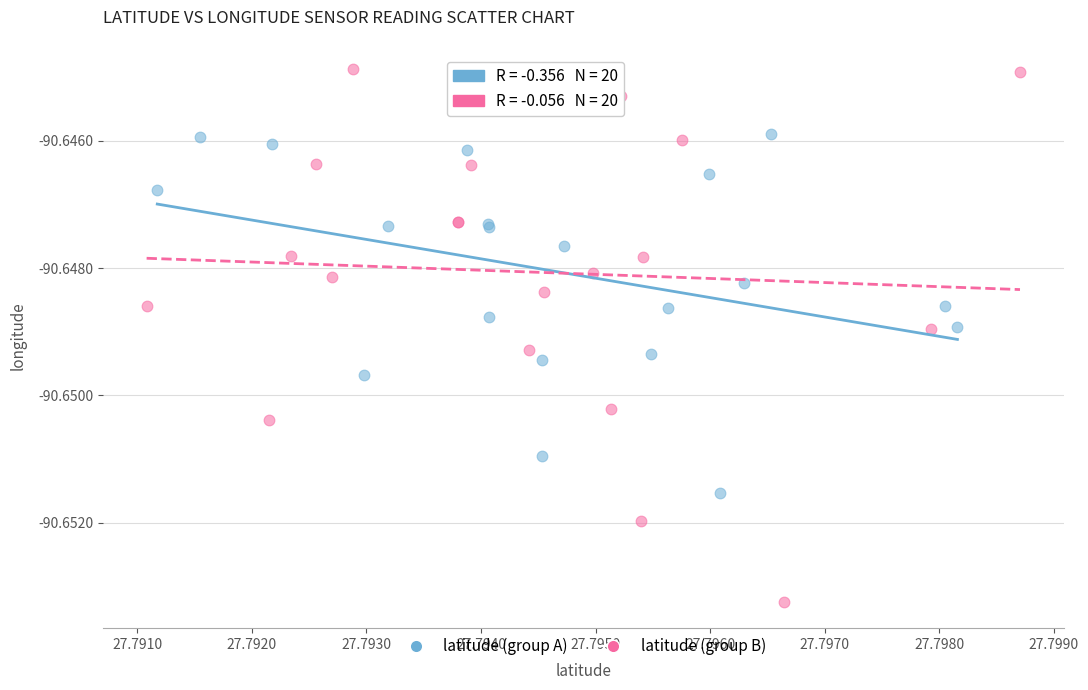

Which series has the widest spread of Y values?

latitude (group B)